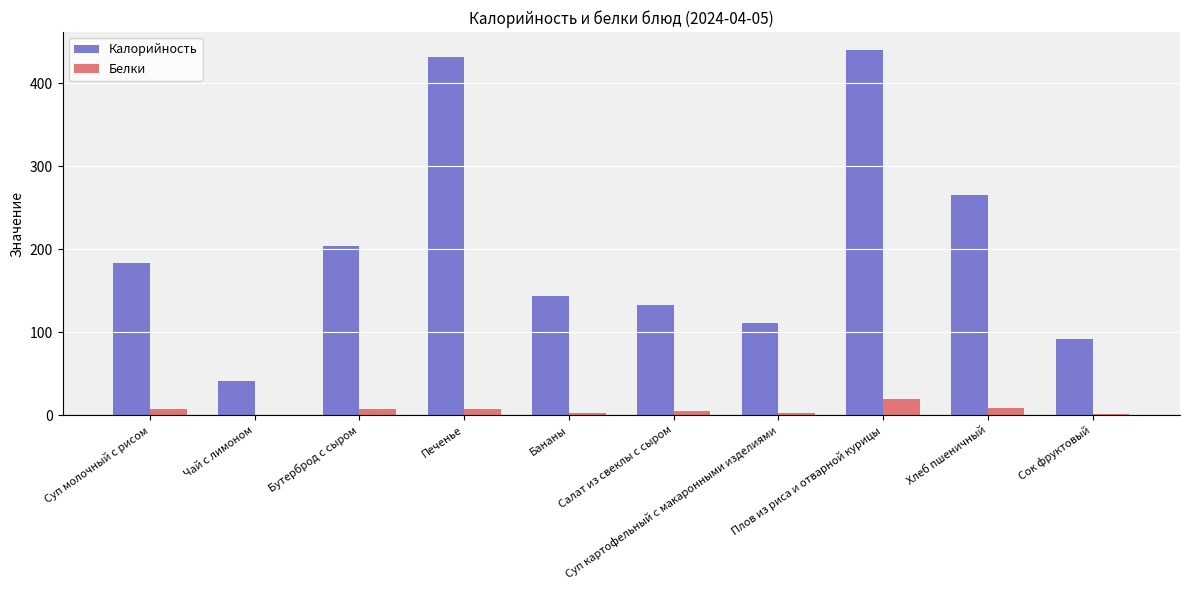

What is the greatest value displayed?

440.0